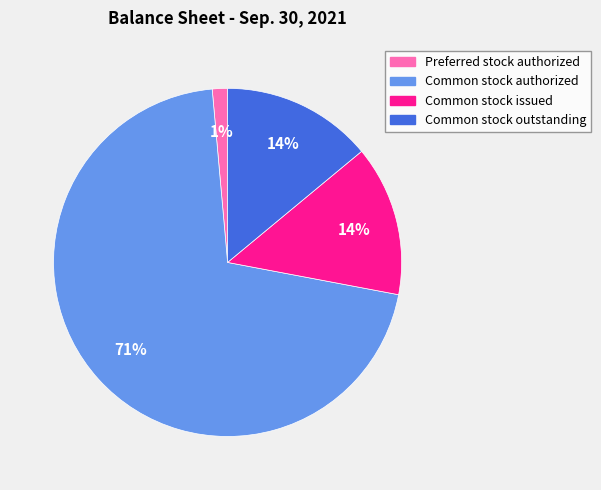

To the nearest percent, what is the combined percentage of Common stock outstanding and Common stock authorized?

85%